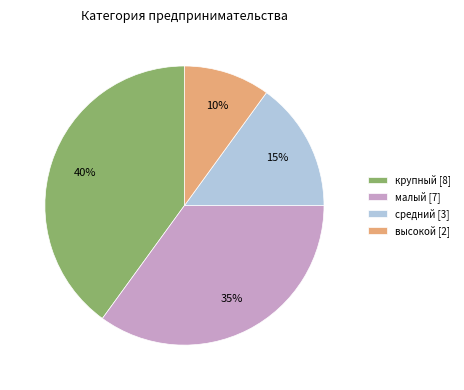

Is it true that высокой is 10% of the pie?

True